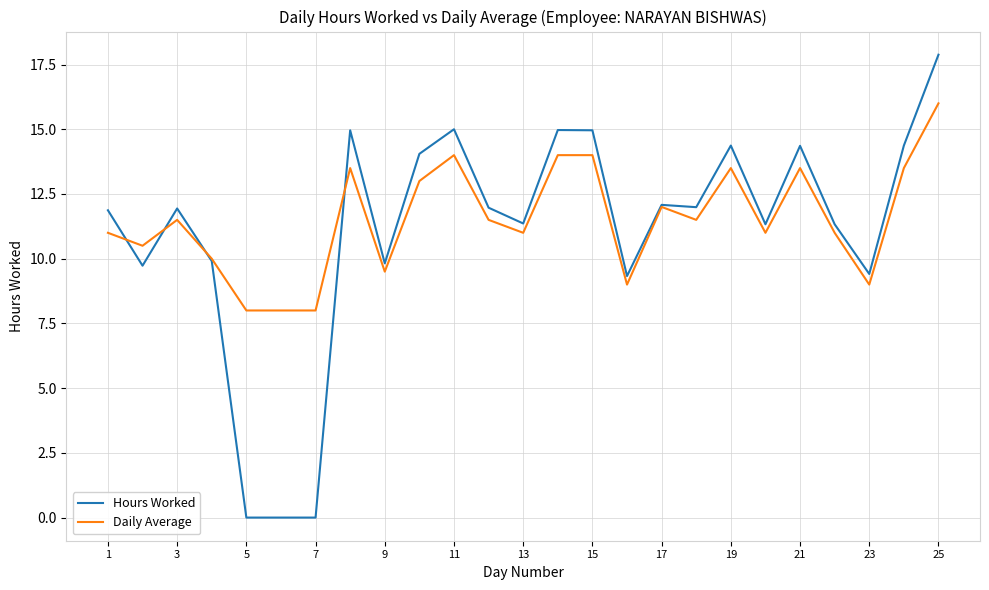

What is the highest value of the Daily Average series?

16.0